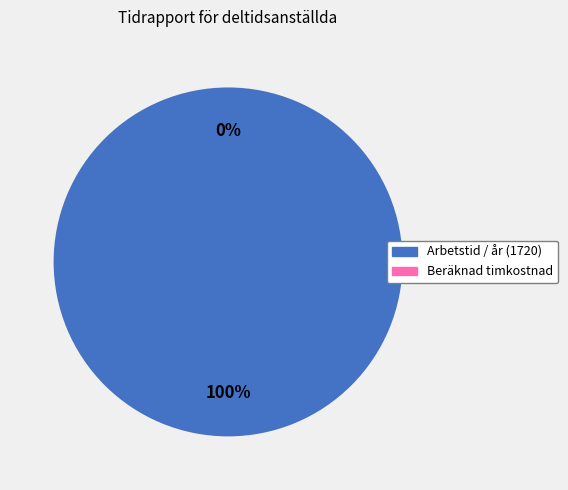

Is it true that Beräknad timkostnad is 0% of the pie?

True